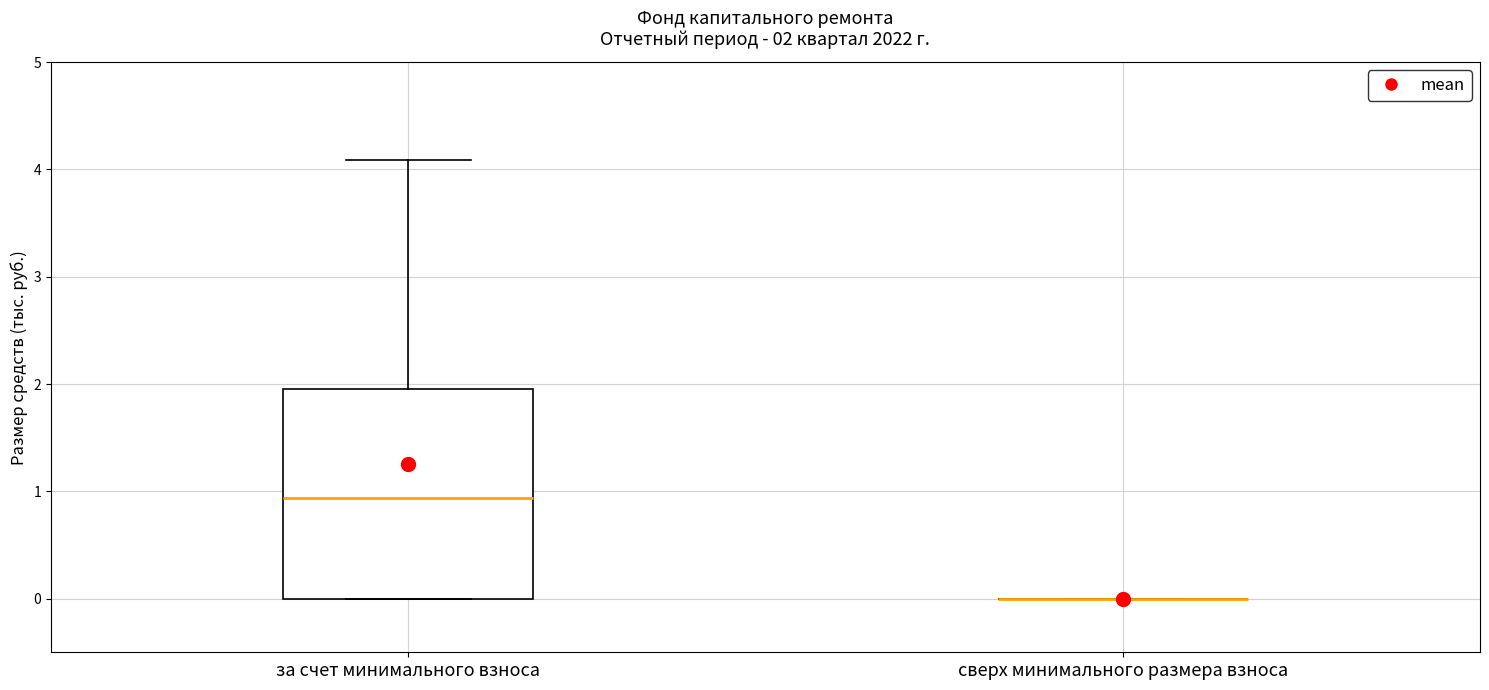

Which box is the tallest, from its lower edge to its upper edge?

за счет минимального взноса